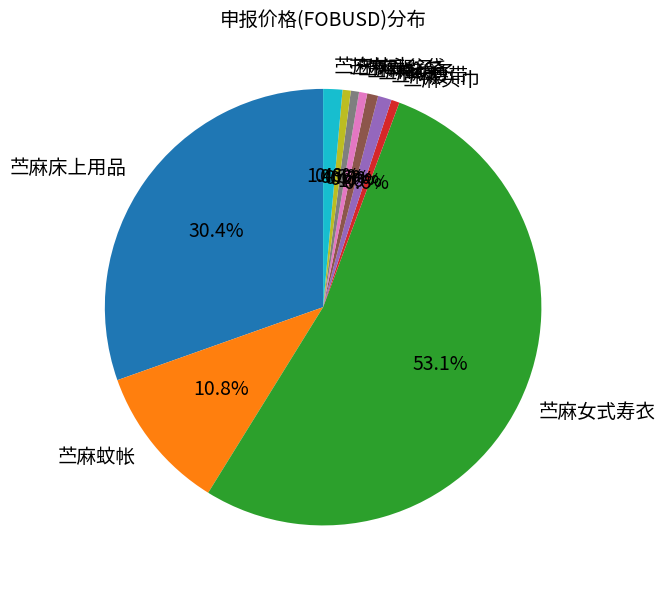

Which category has the biggest portion of the pie?

苎麻女式寿衣